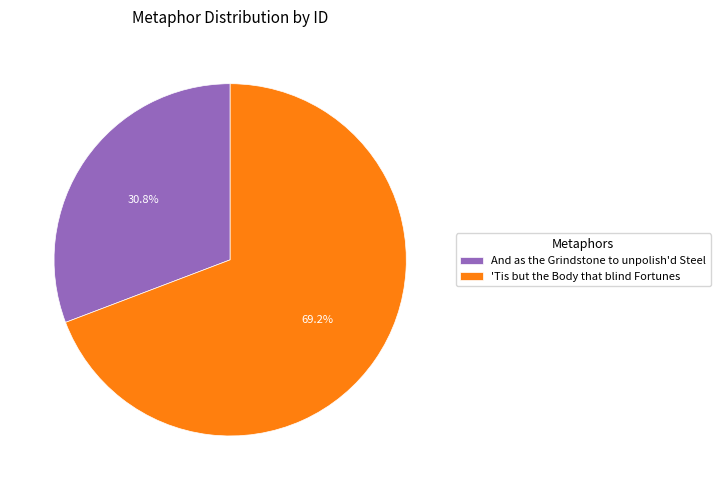

How much of the chart is everything except 'Tis but the Body that blind Fortunes?

30.8%